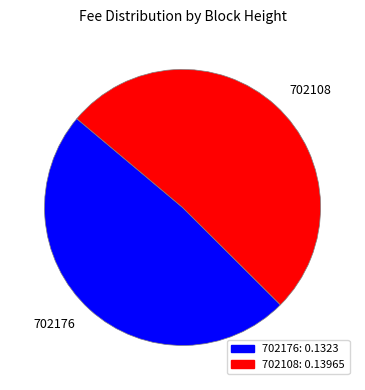

What is the largest slice in the pie chart?

702108